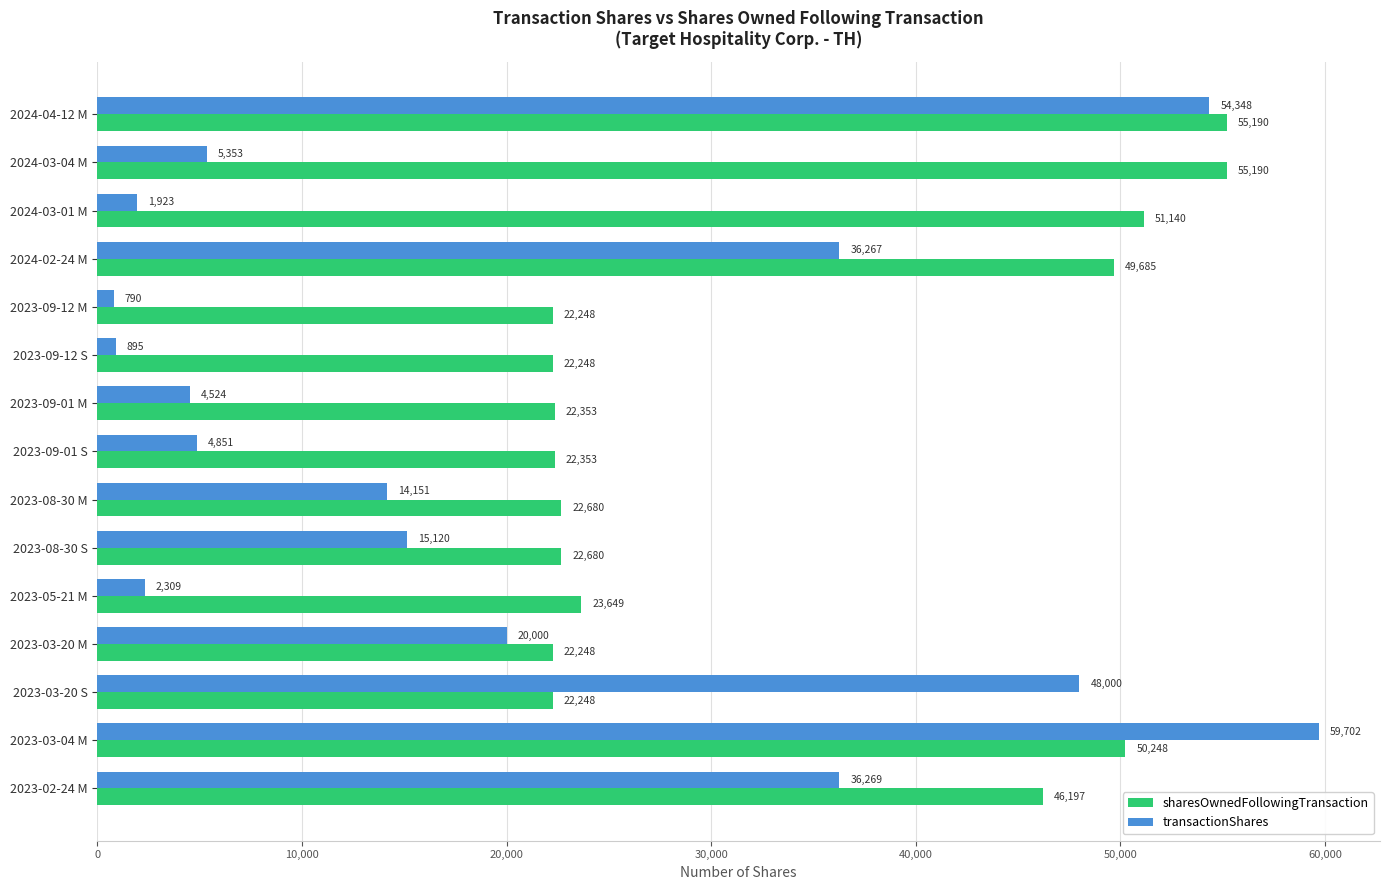

Which series has the largest total across all categories?

sharesOwnedFollowingTransaction